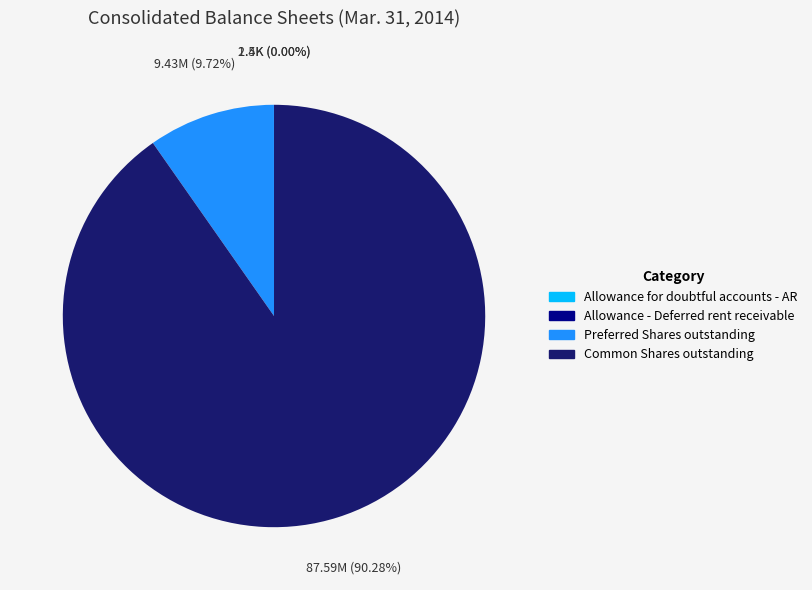

Is there any slice that represents more than half of the pie?

Yes